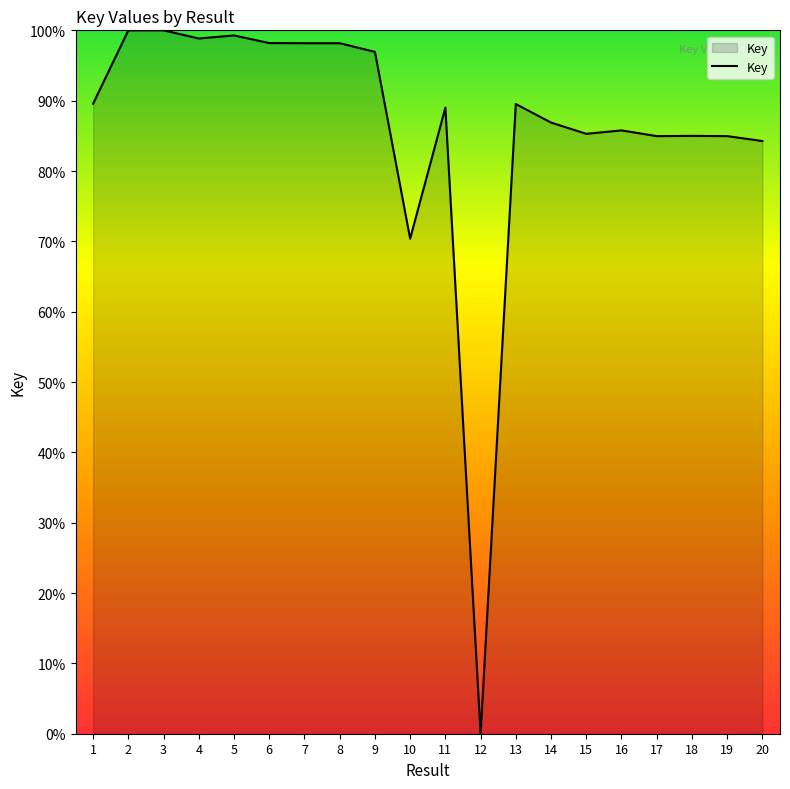

What is the difference between the values at 8 and 19?

13.2